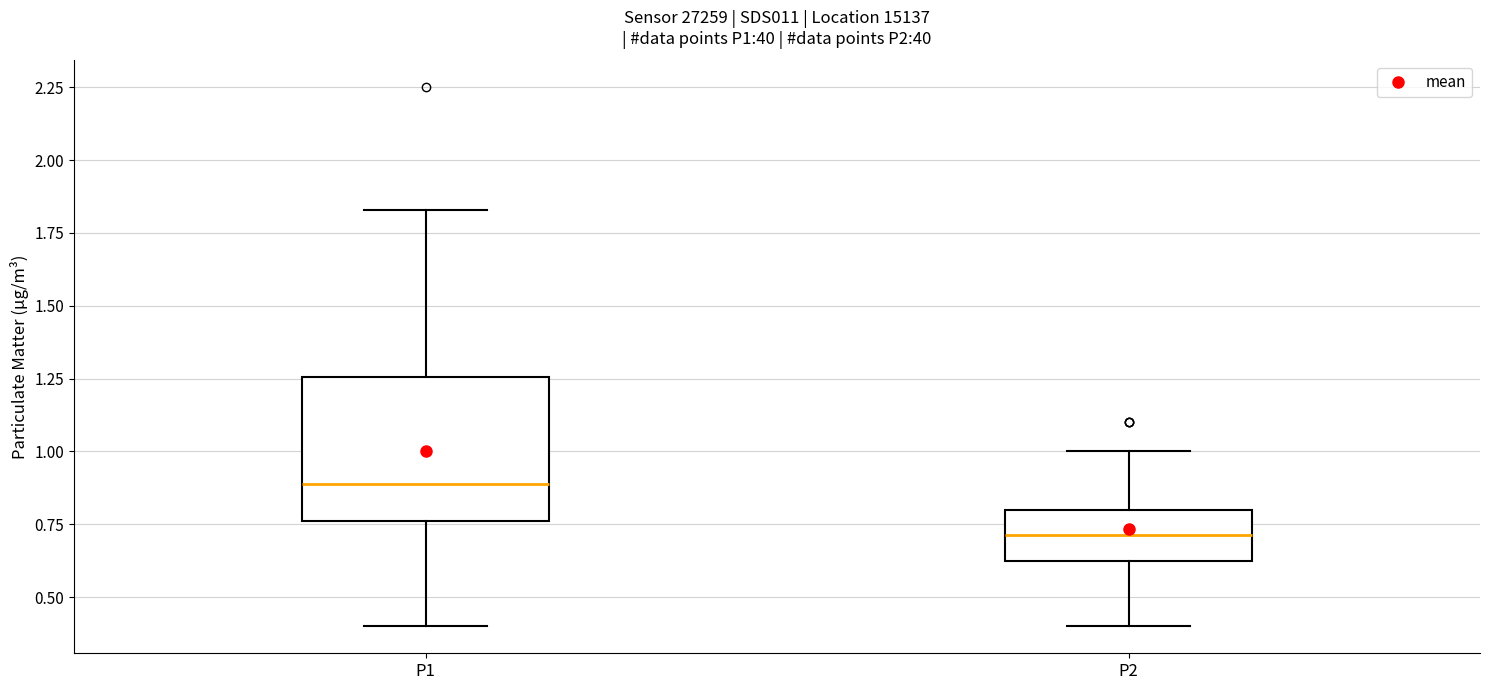

Reading left to right, read every box against the y-axis: the position of its median line, the range the box covers, and the ends of its whiskers. The values are not printed on the chart, so give them approximately, as read against the axis.

P1: median 0.90, box 0.75 to 1.25, whiskers 0.40 to 1.85
P2: median 0.70, box 0.60 to 0.80, whiskers 0.40 to 1.00